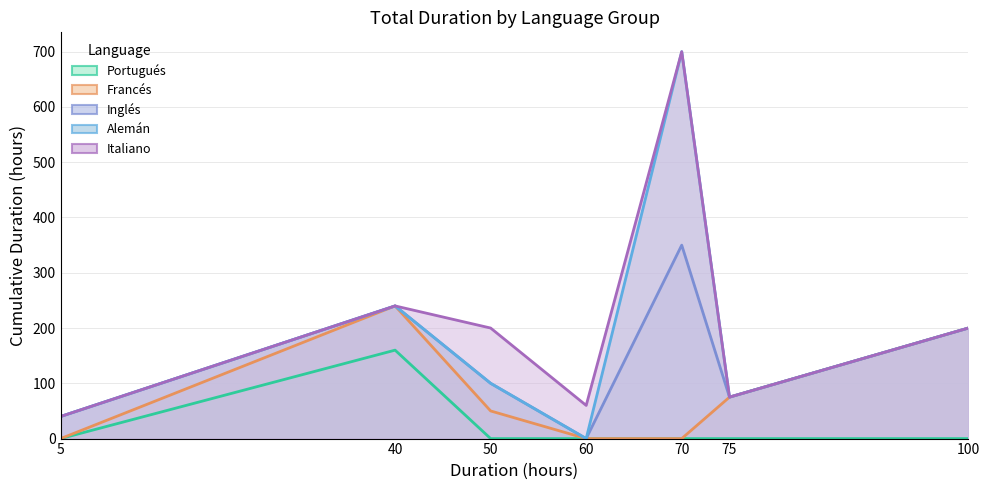

True or false: Inglés has more than 0 points higher than both neighbors.

True